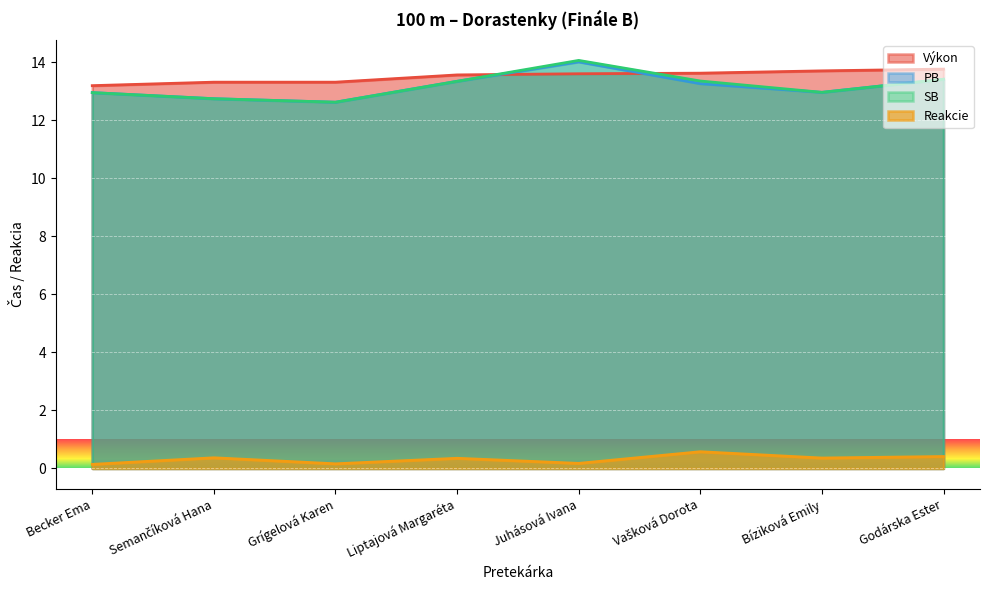

True or false: PB and Reakcie intersect in this chart.

False